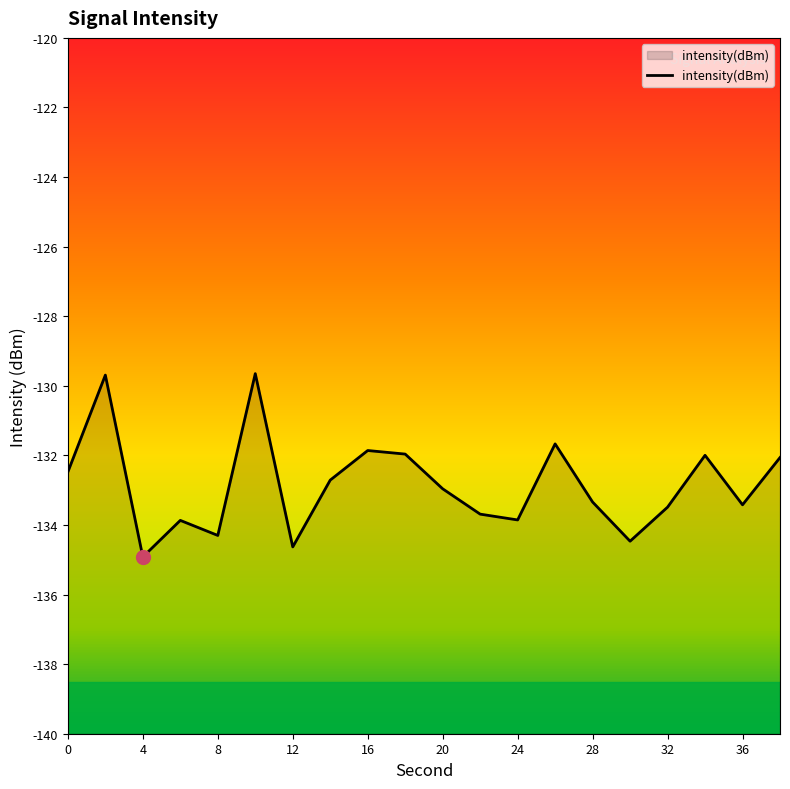

At which label does the data first exceed -132?

2